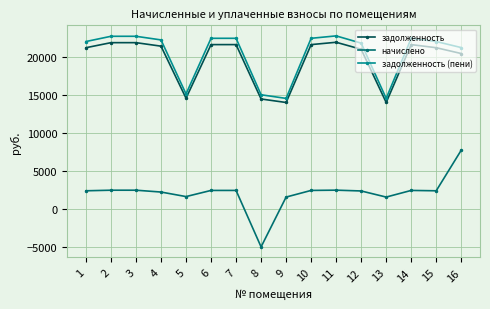

What is the difference between the highest and lowest values at 3?

20200.7